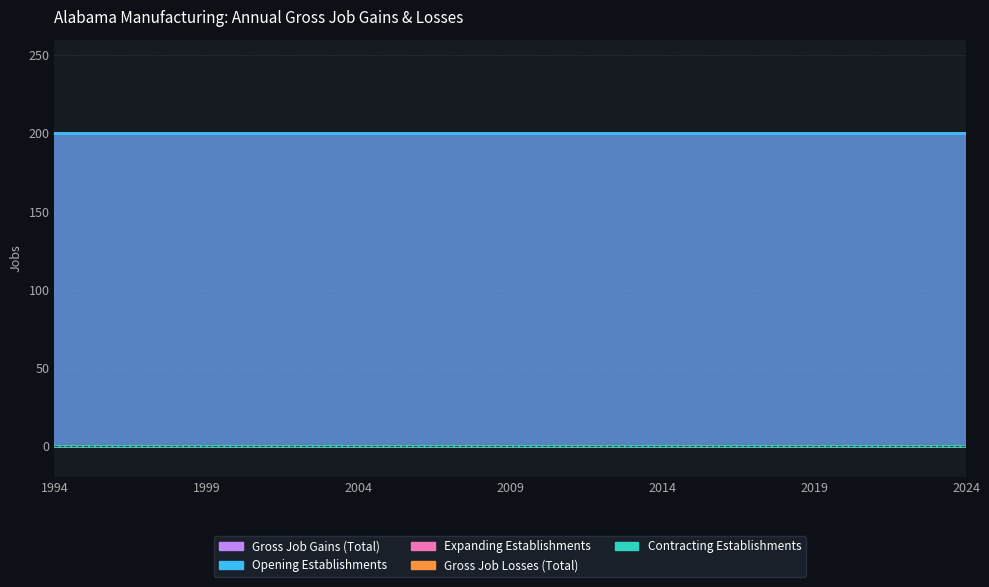

At how many categories does at least one series exceed 97?

31